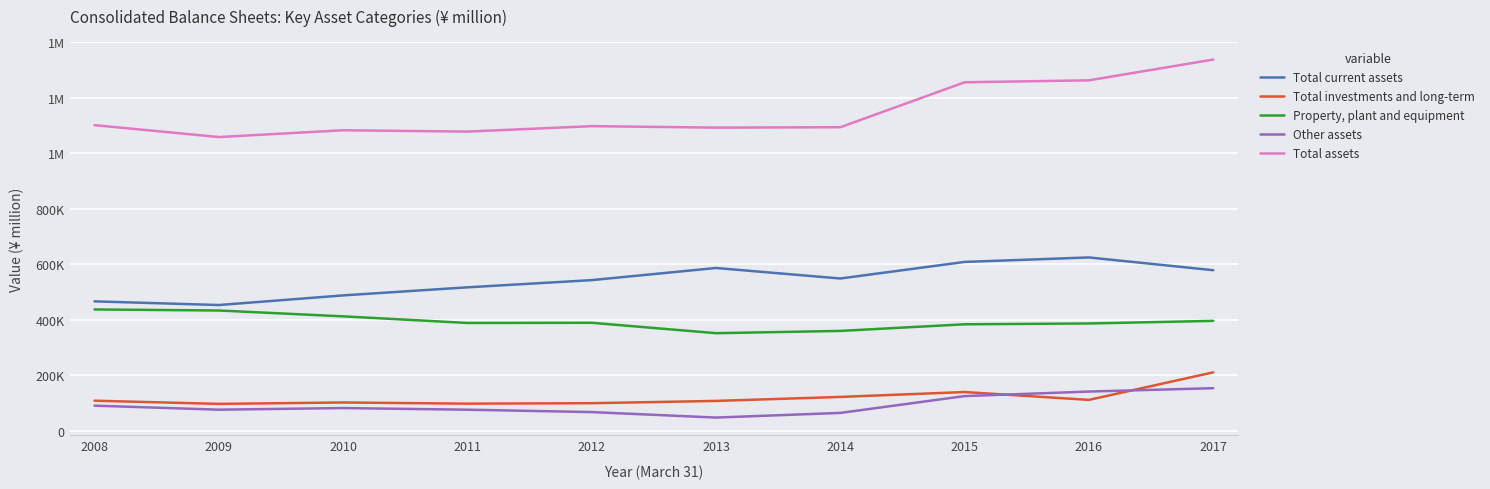

At which label is Total current assets closest to 538351?

2012